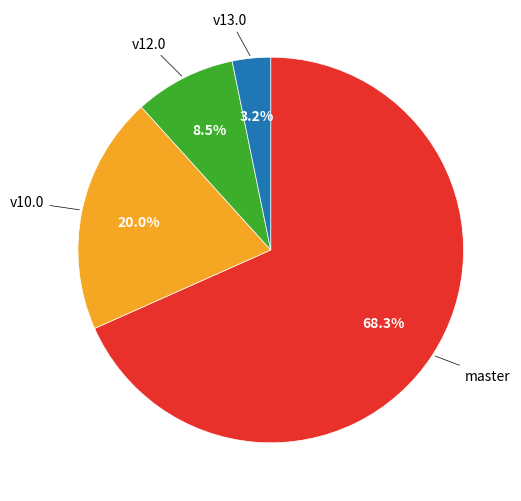

Is there any slice that represents more than half of the pie?

Yes